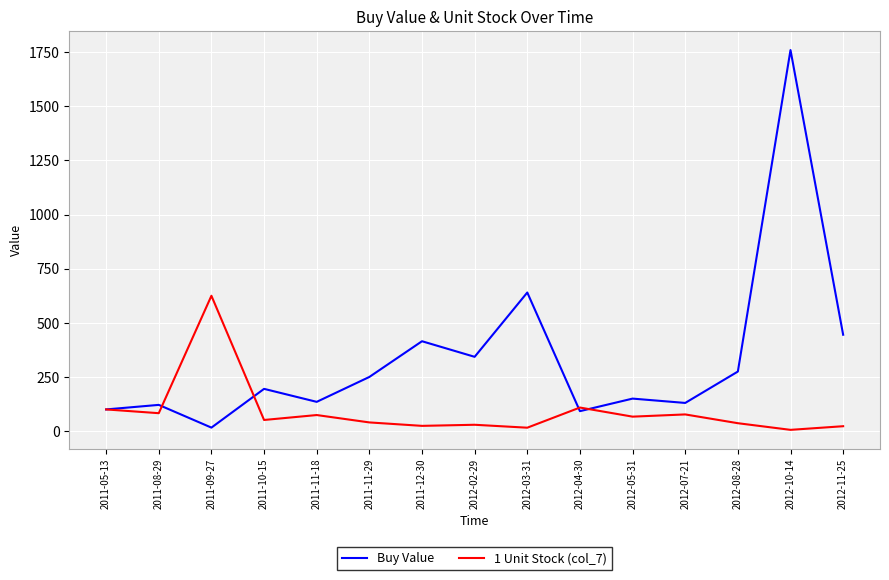

True or false: Buy Value has more than 2 interior local peaks.

True